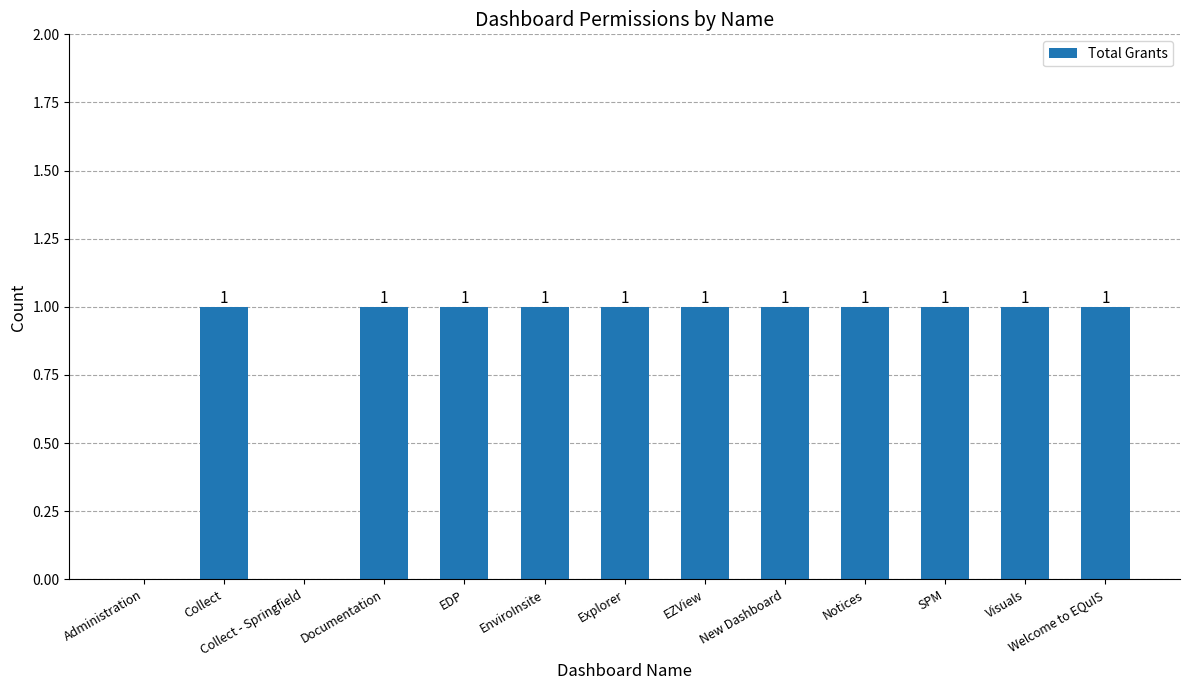

Approximately how many times larger is the value at New Dashboard compared to Visuals?

1.0